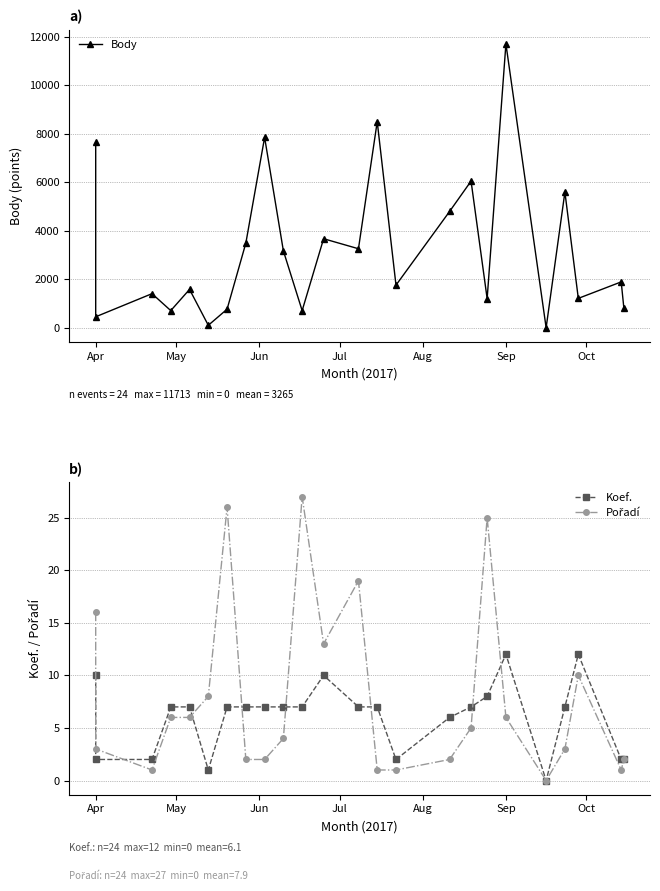

Rank the series by their maximum value, from highest to lowest.

Body, Pořadí, Koef.